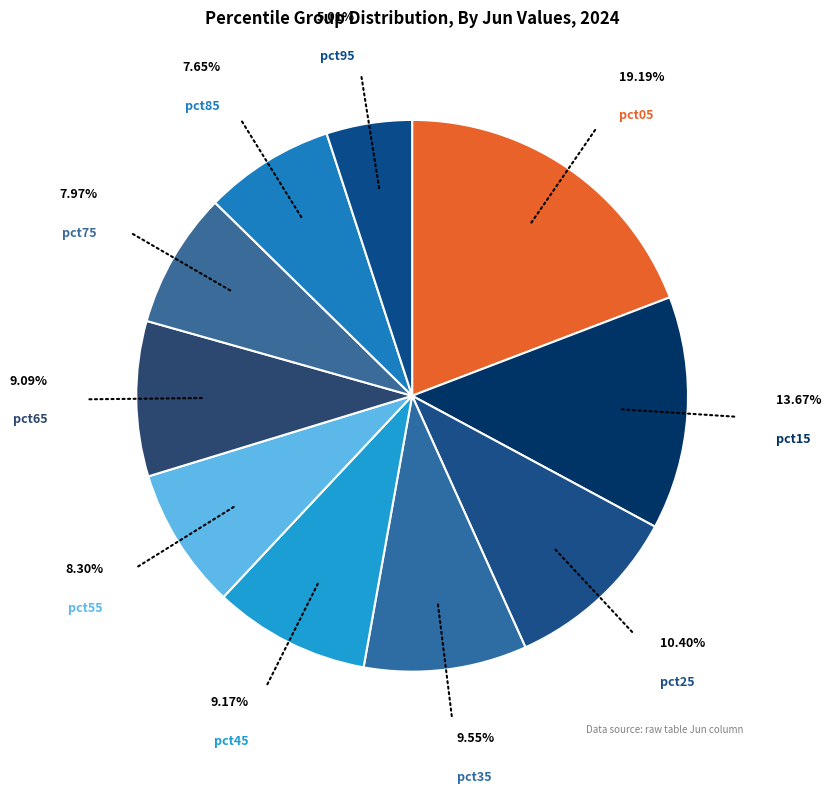

To the nearest percent, what is the difference between the largest and smallest slice percentages?

14%